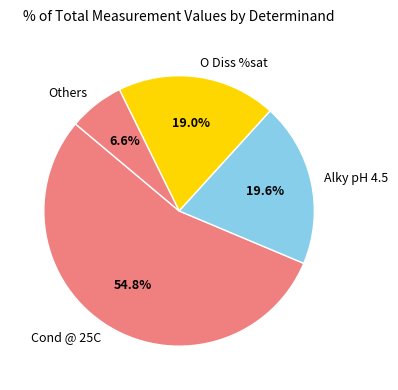

What is the smallest slice in the pie chart?

Others